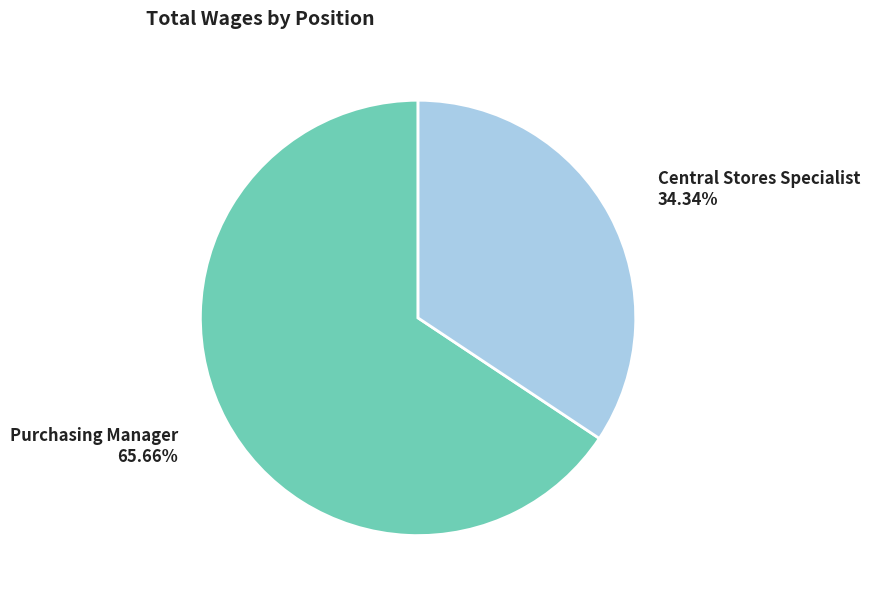

What portion of the pie excludes Central Stores Specialist?

65.7%